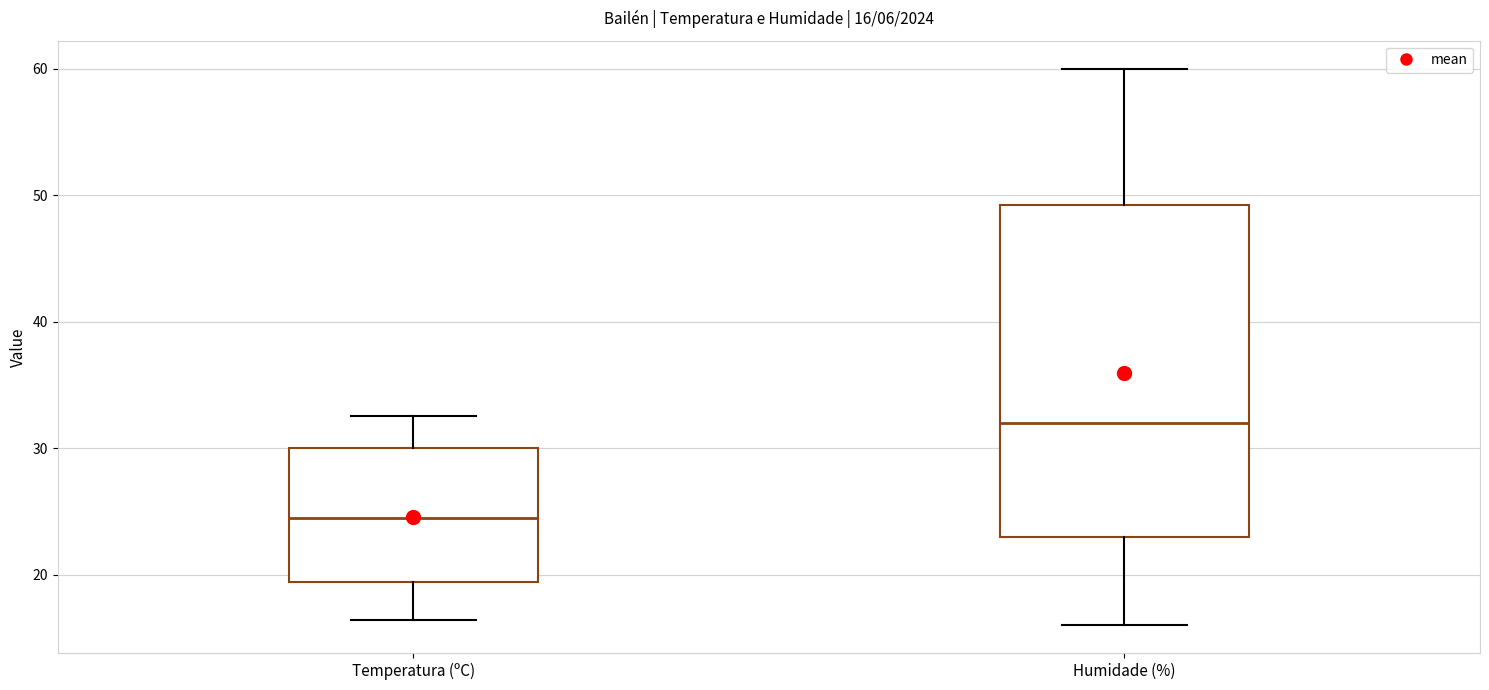

Which box's median line is the lowest?

Temperatura (ºC)